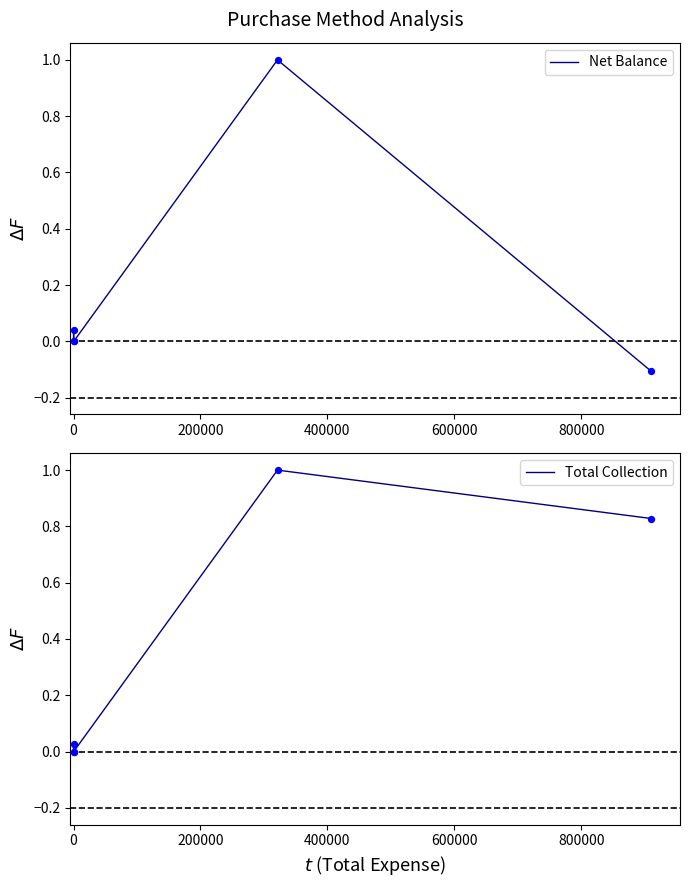

Which series has the largest total across all categories?

Total Collection